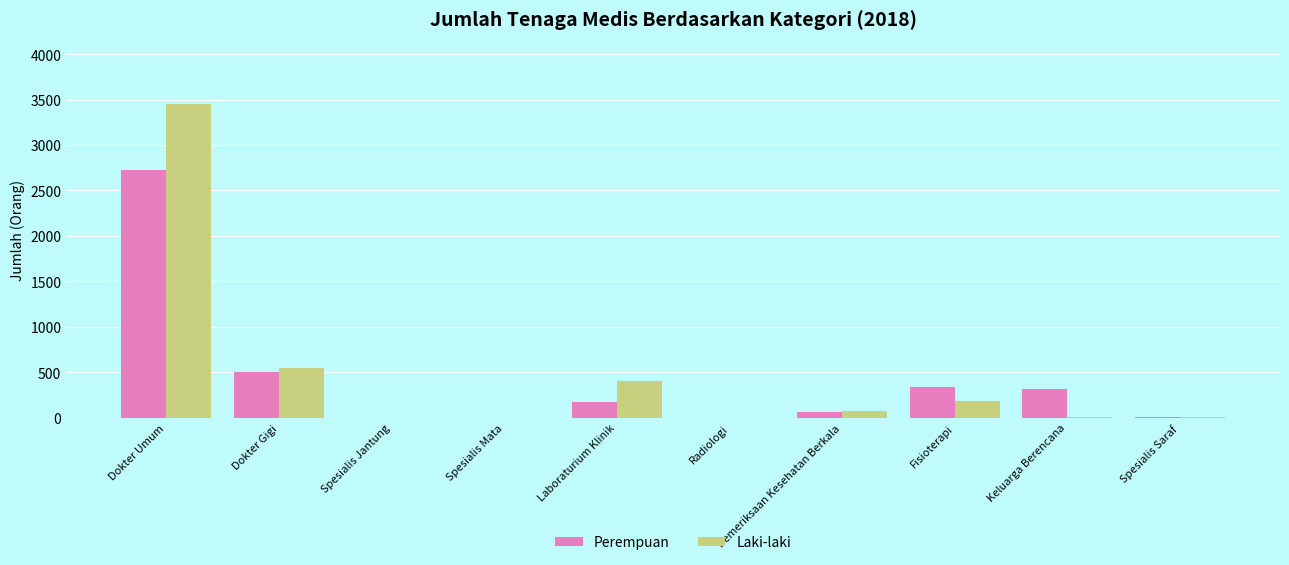

What is the spread (max minus min) of values at Laboraturium Klinik?

228